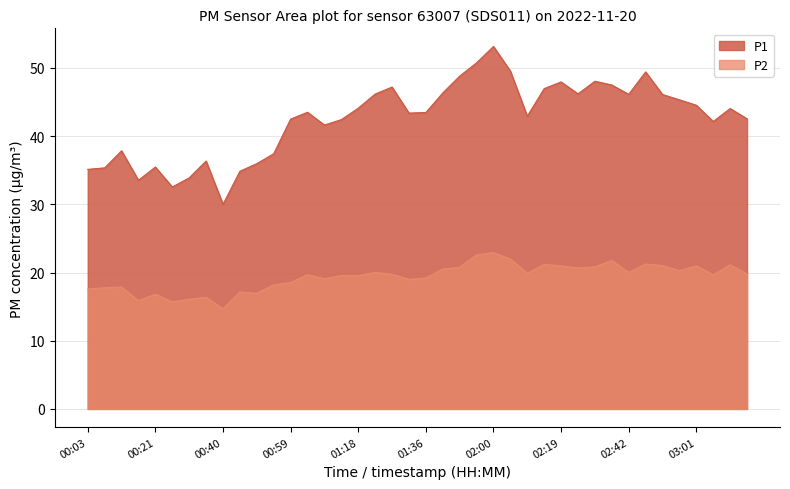

In P2, how many points are higher than both neighbors (excluding endpoints)?

12